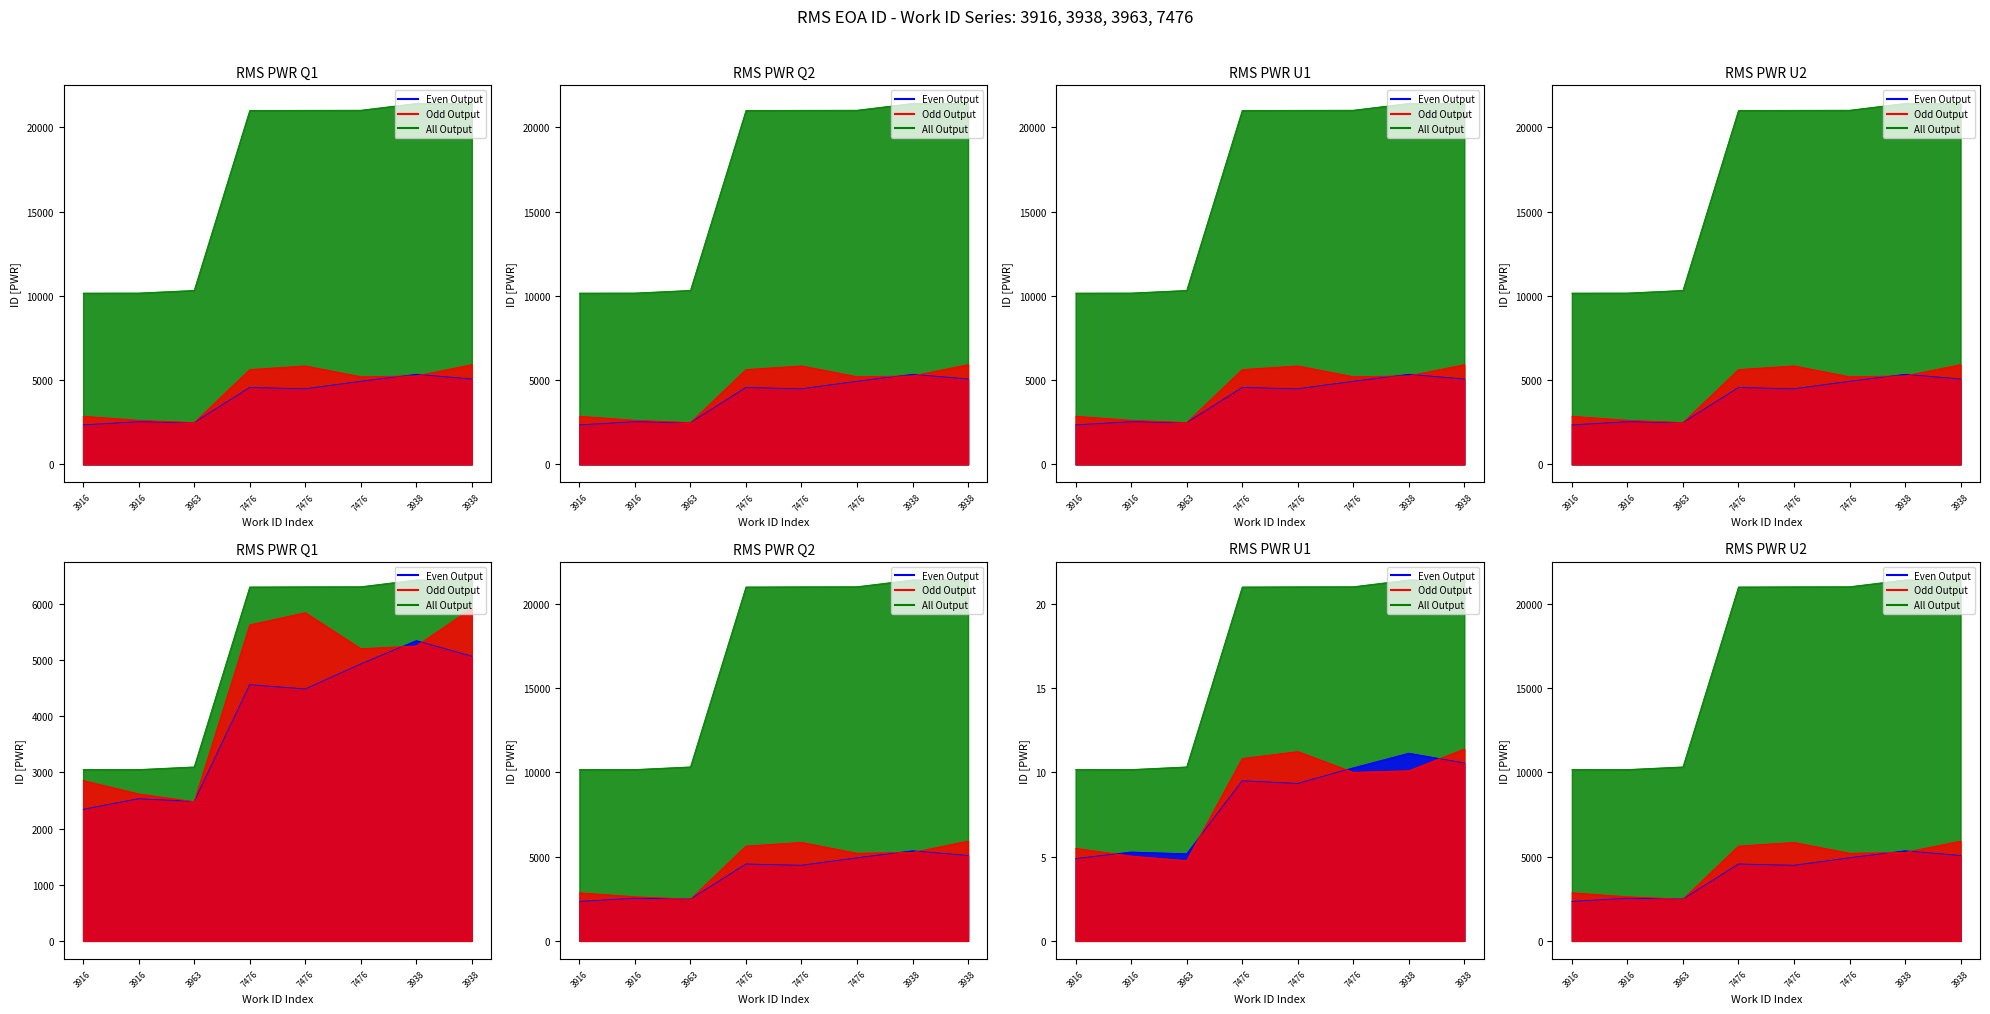

True or false: Odd Output and Even Output cross at least once.

False